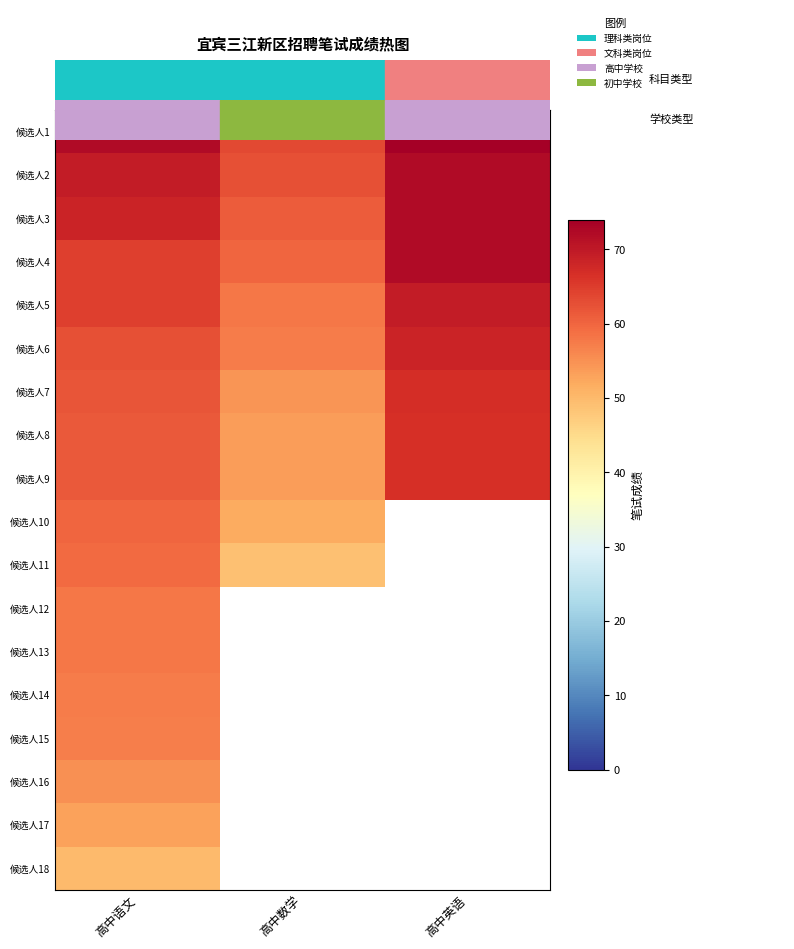

What is the maximum value shown in the chart?

74.0